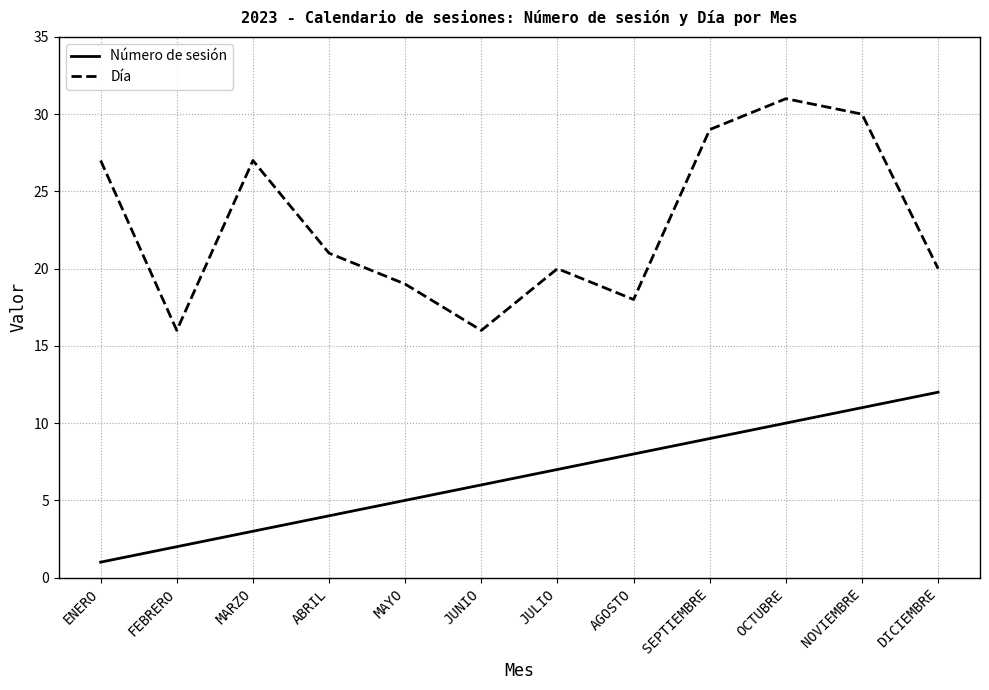

What position from the left is NOVIEMBRE?

11